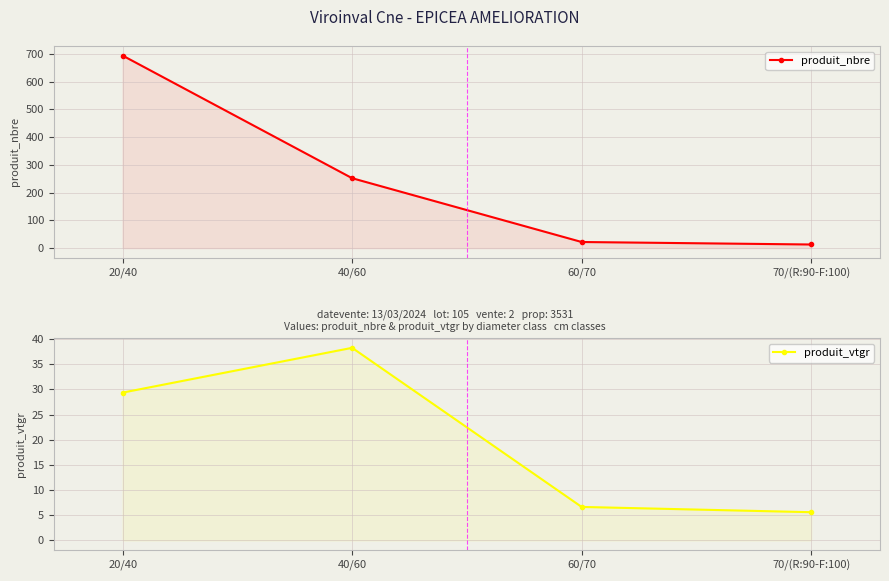

True or false: produit_vtgr and produit_nbre cross at least once.

False